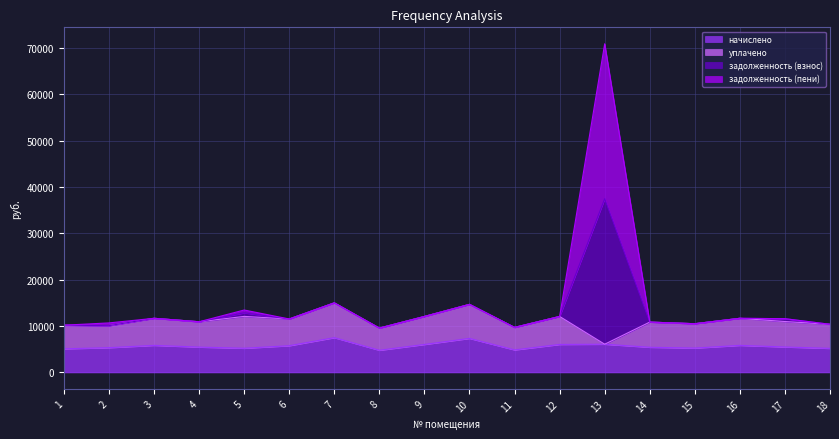

What is the total value across all series at 4?

10929.6